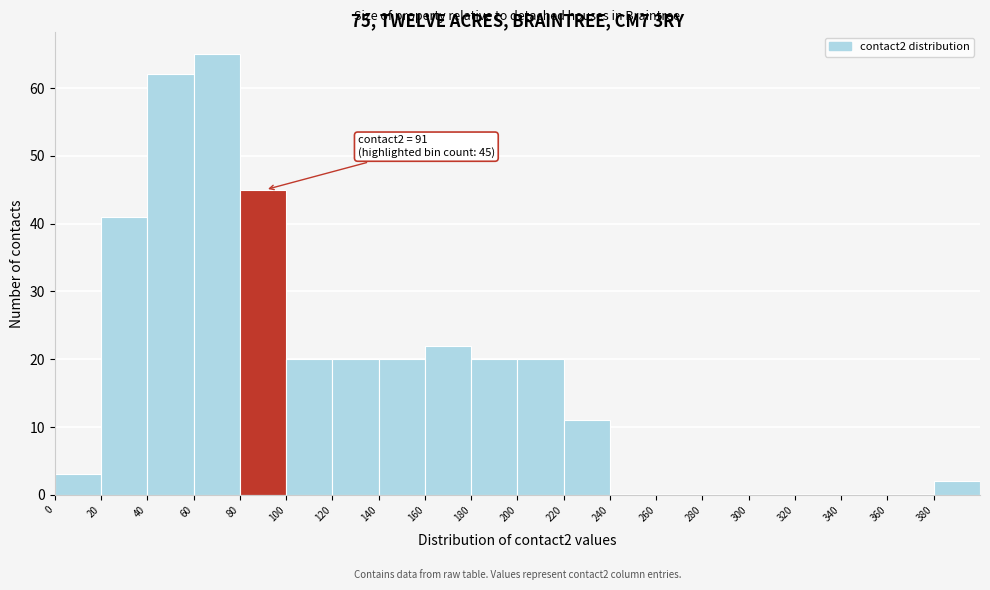

Over which range of the x-axis is the bar tallest?

60 to 80